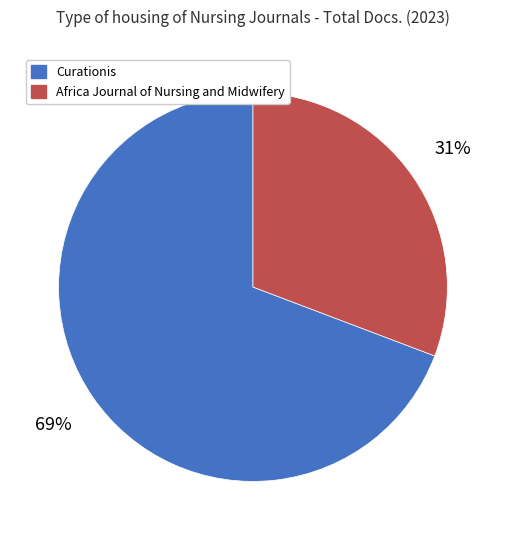

What is the smallest slice in the pie chart?

Africa Journal of Nursing and Midwifery